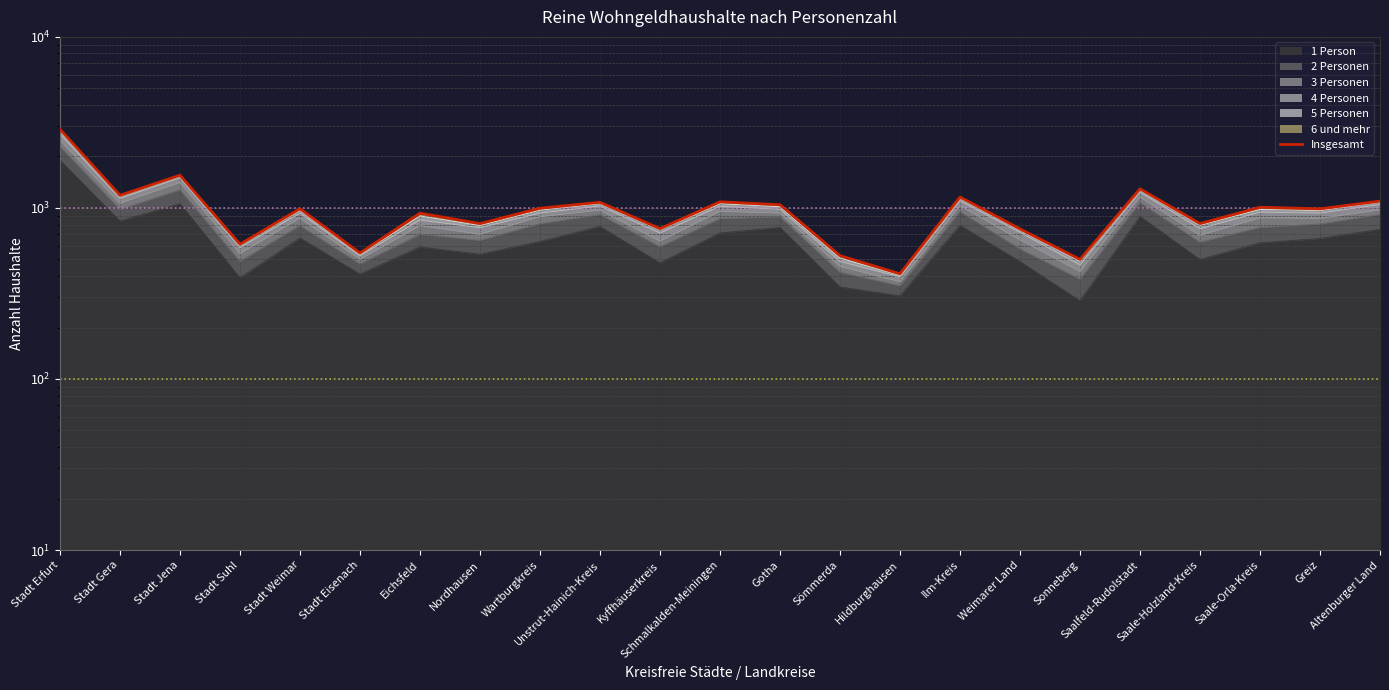

At which category does the chart reach its minimum across all series?

Hildburghausen